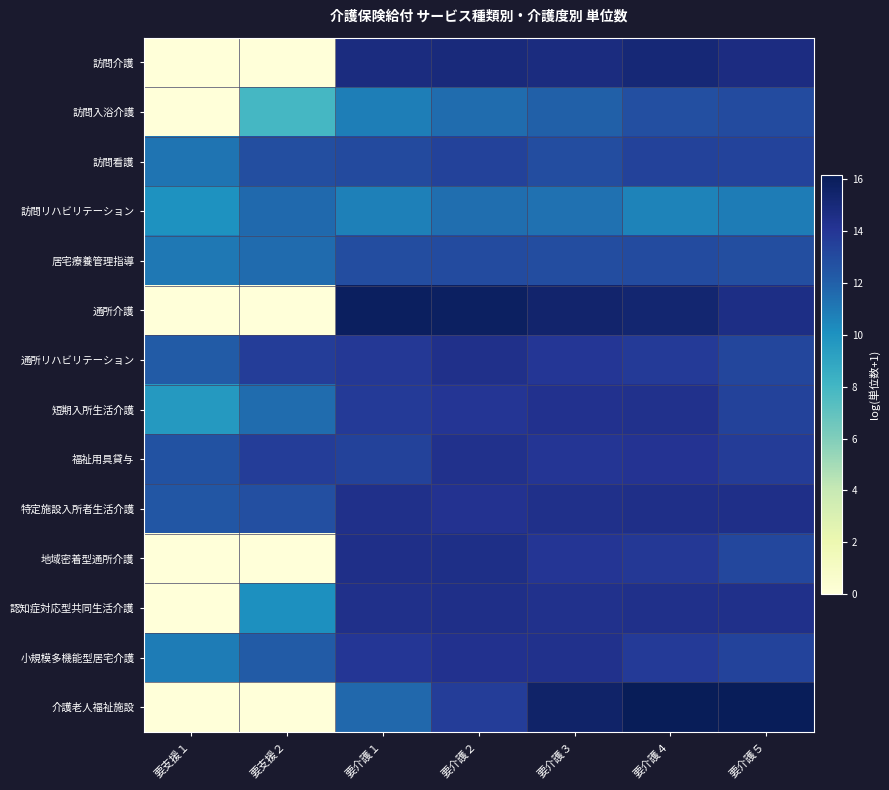

List the series in order of their peak value, lowest first.

訪問リハビリテーション, 訪問入浴介護, 居宅療養管理指導, 訪問看護, 小規模多機能型居宅介護, 短期入所生活介護, 福祉用具貸与, 通所リハビリテーション, 認知症対応型共同生活介護, 特定施設入所者生活介護, 地域密着型通所介護, 訪問介護, 通所介護, 介護老人福祉施設